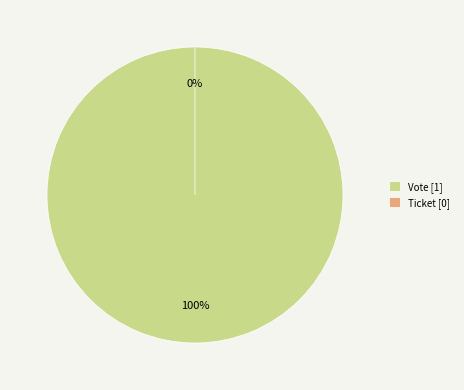

To the nearest percent, what is the average slice percentage?

50%